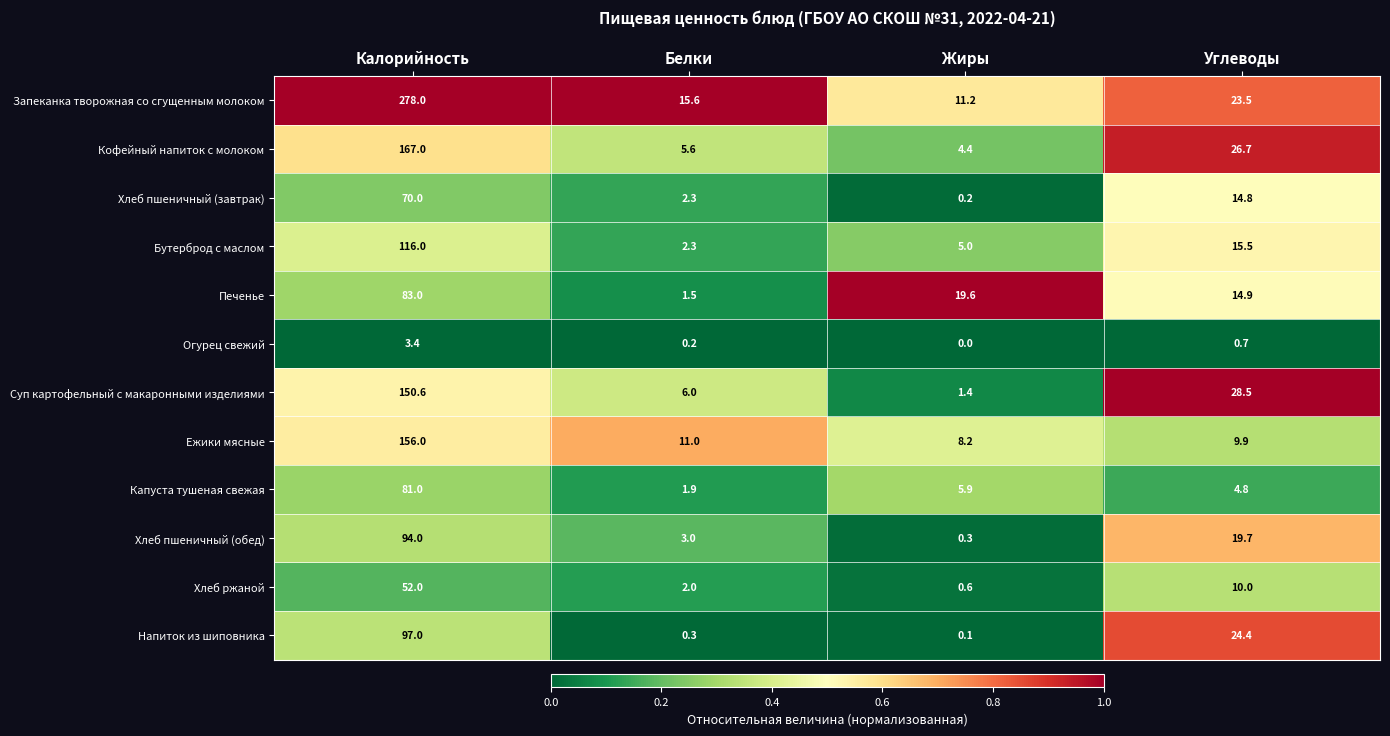

Where does the Хлеб пшеничный (обед) series first go above 19?

Калорийность